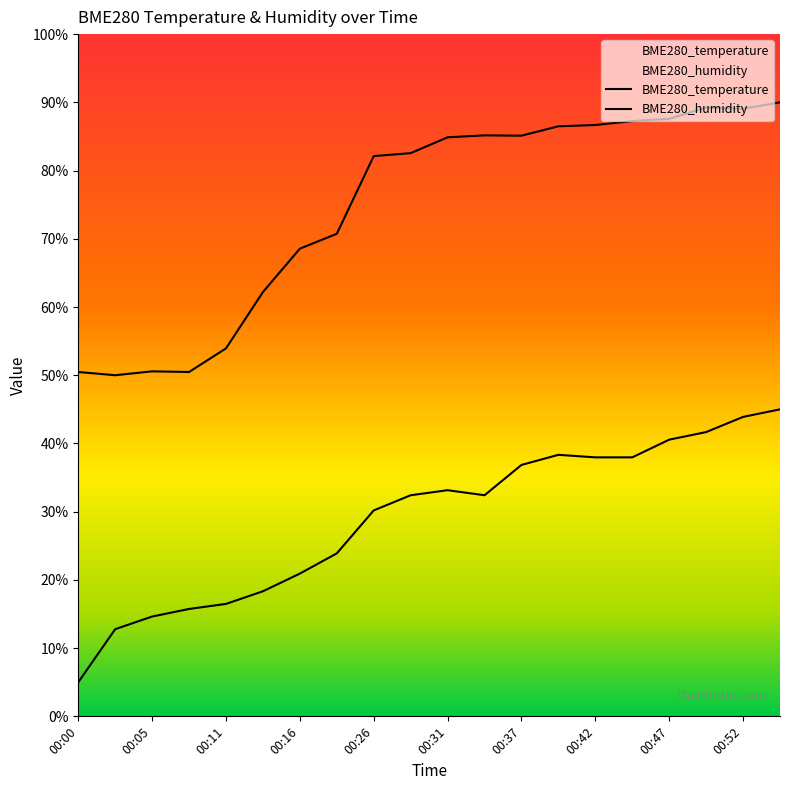

The BME280_temperature series shows 6.7 at 00:11. True or false?

False